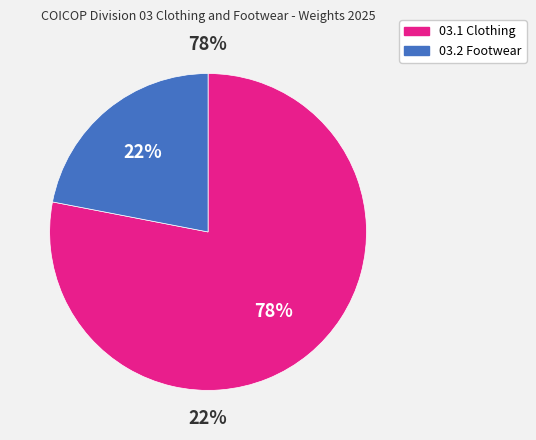

The 03.2 Footwear slice represents 15% of the pie. True or false?

False